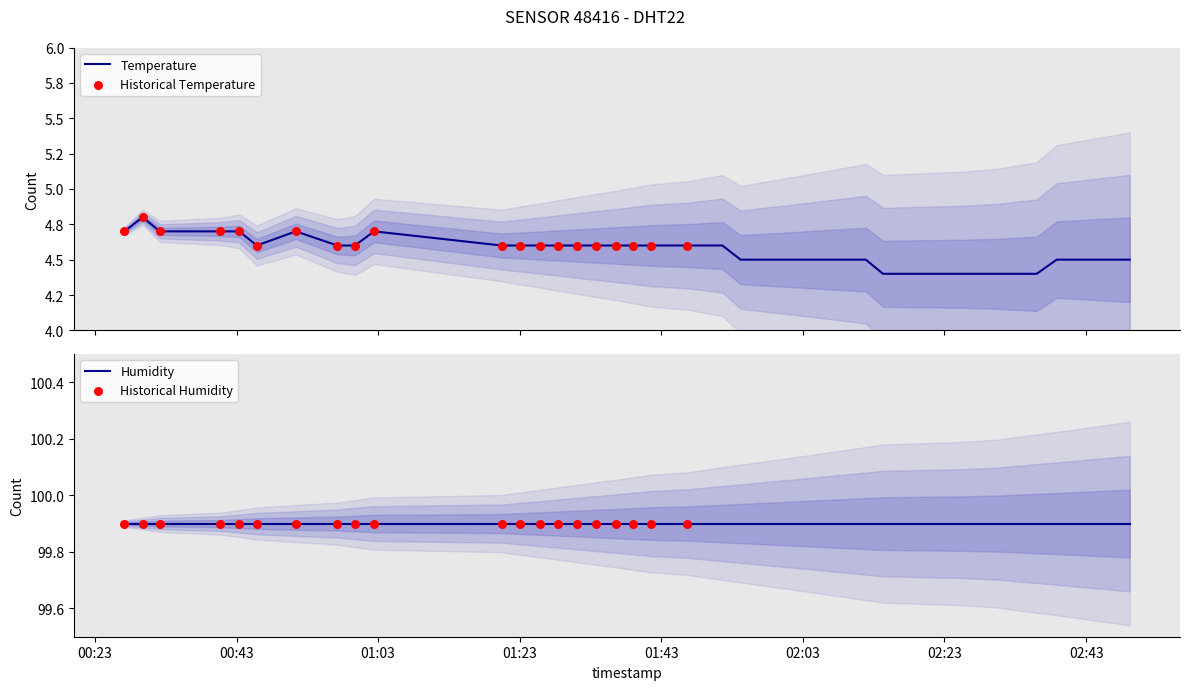

Between 2022-12-07T02:01:58 and 2022-12-07T01:25:53, which is larger?

2022-12-07T01:25:53